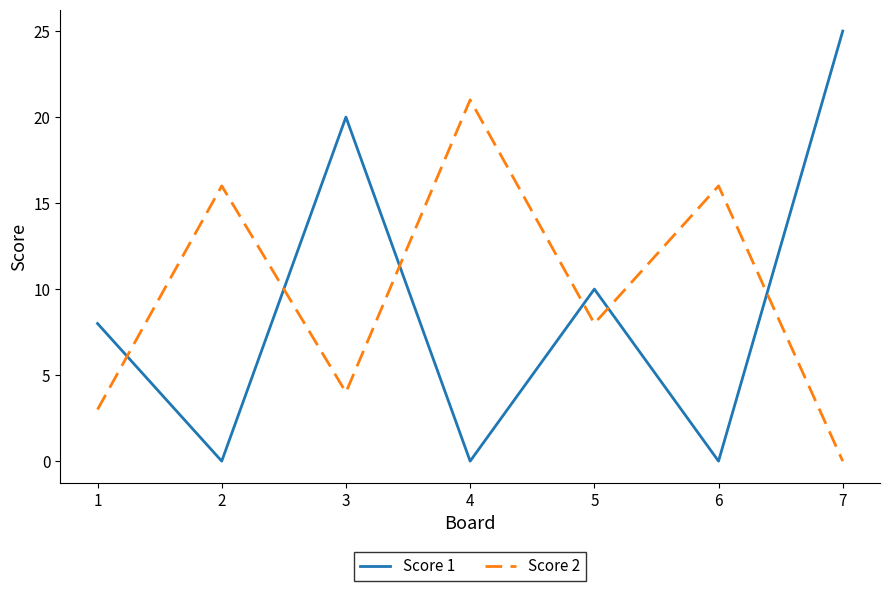

What are all the series names shown in the legend?

Score 1, Score 2